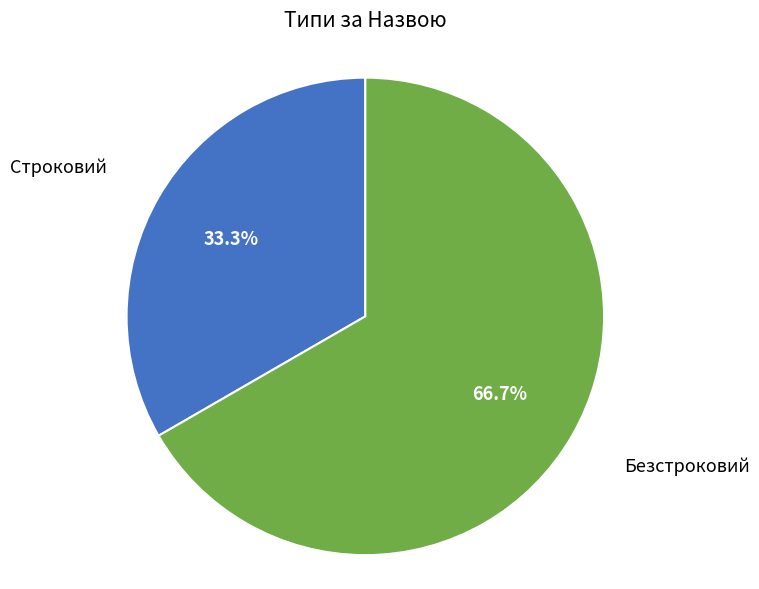

Does any single category account for the majority?

Yes